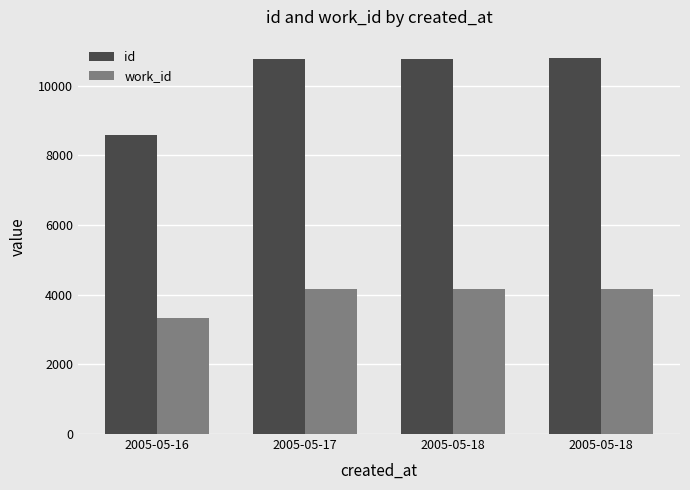

Reading left to right, transcribe all the data shown in this chart.

id: 2005-05-16=8589	2005-05-17=10780	2005-05-18=10784	2005-05-18=10787
work_id: 2005-05-16=3321	2005-05-17=4167	2005-05-18=4167	2005-05-18=4167